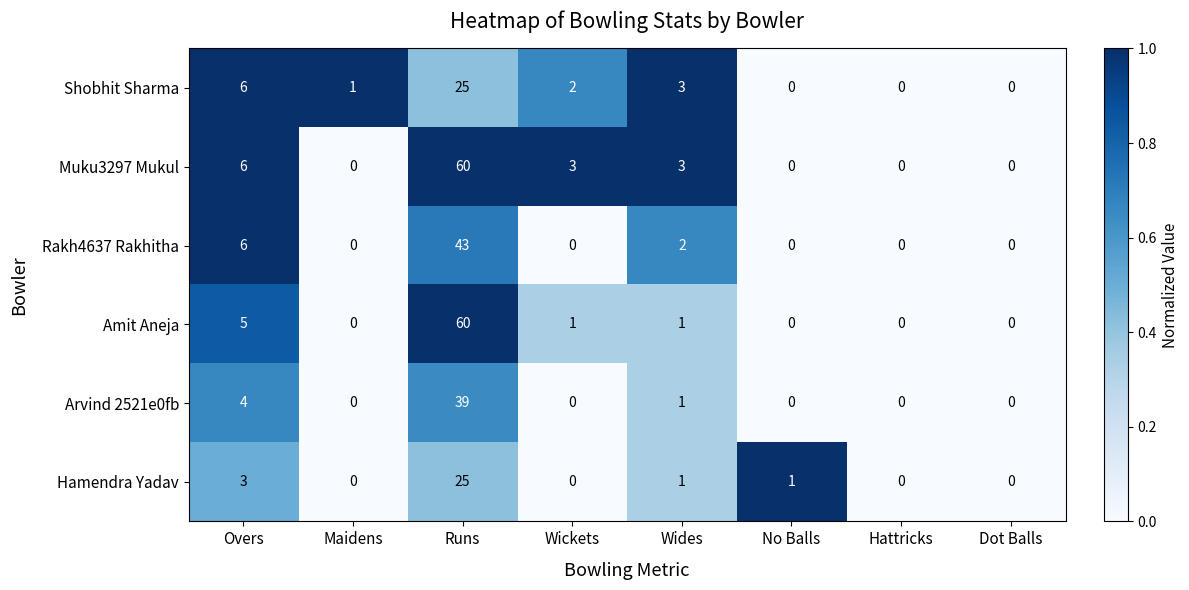

What is the total value across all series at No Balls?

1